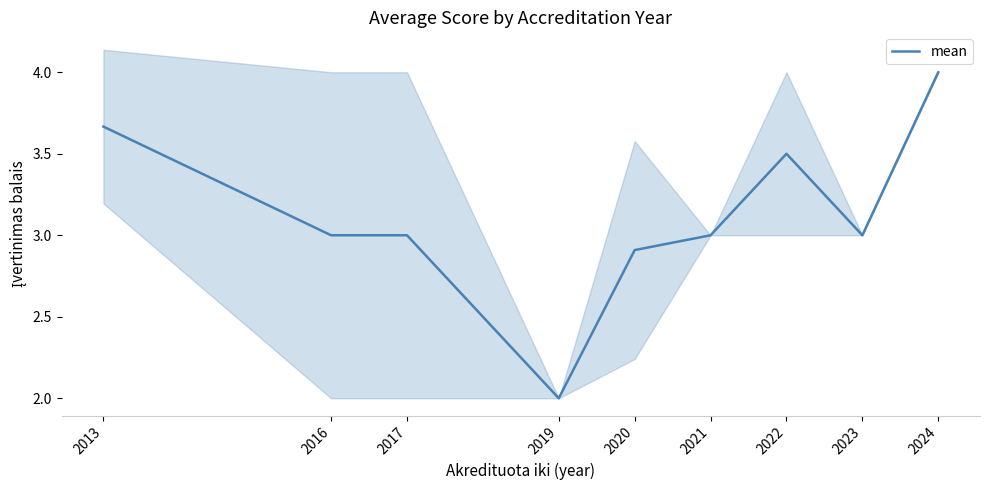

Which category has the highest value across all series?

2024